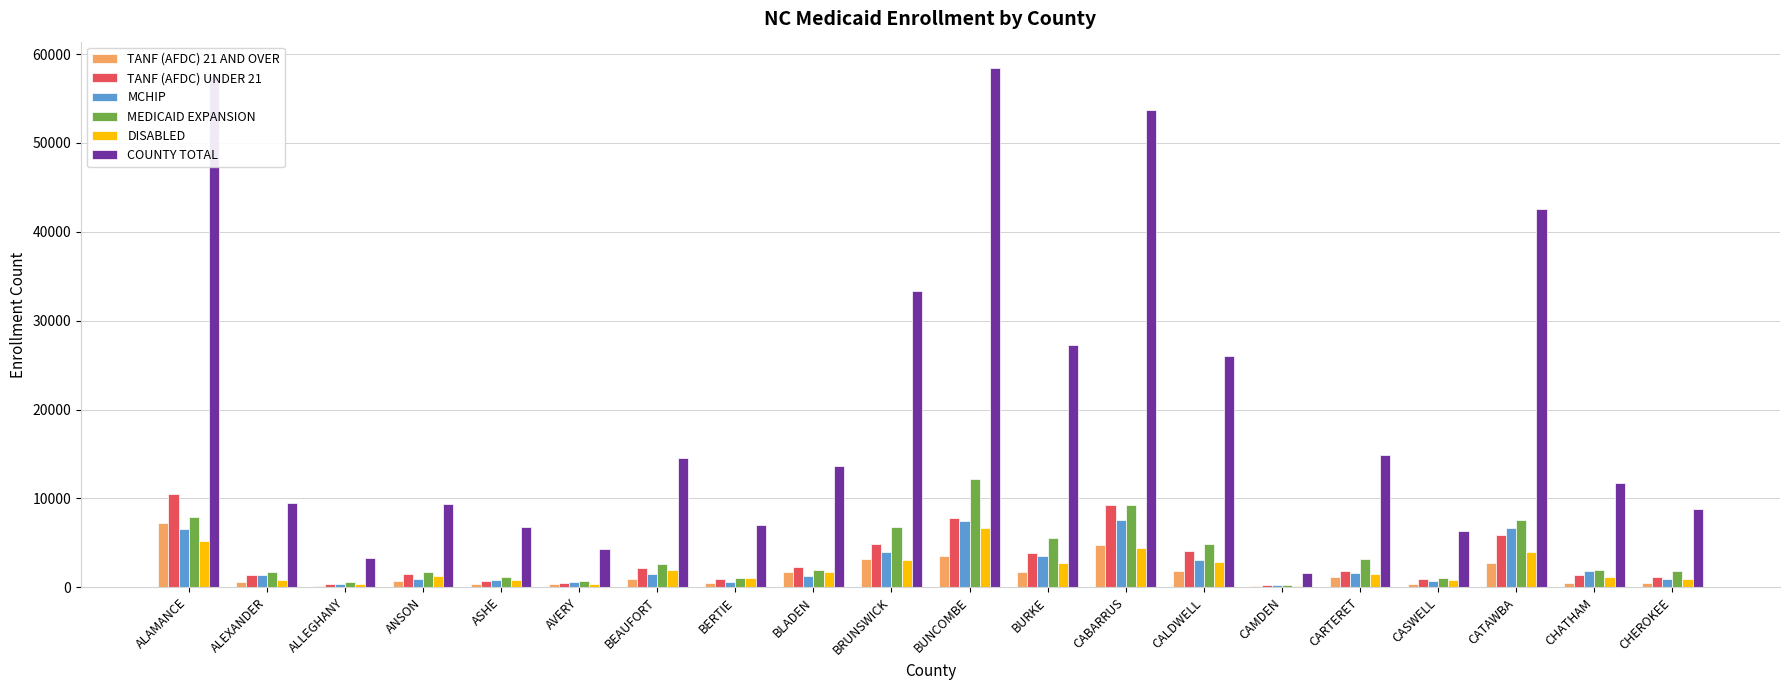

What is the sum of the COUNTY TOTAL values at CABARRUS and BLADEN?

67344